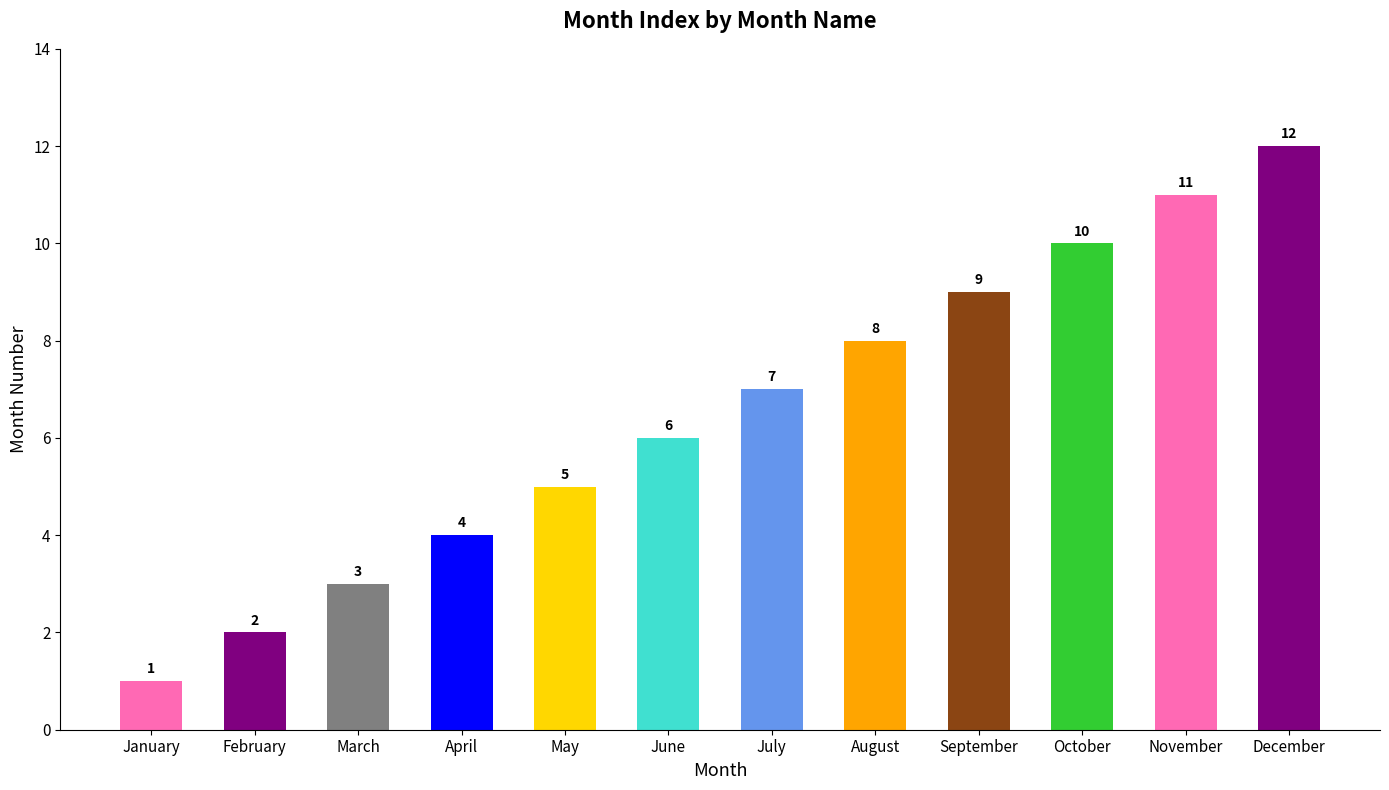

List the labels in order of value, largest first.

December, November, October, September, August, July, June, May, April, March, February, January